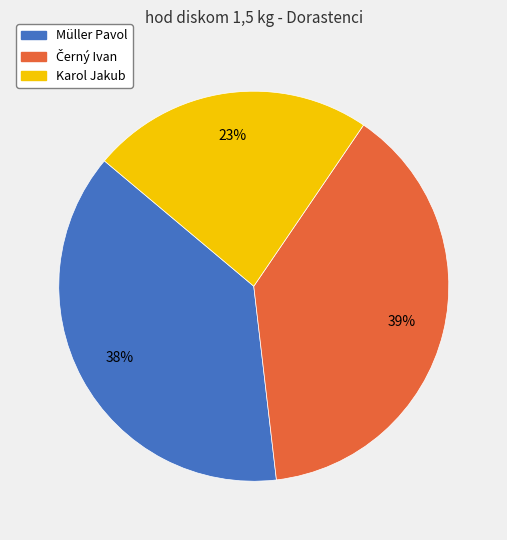

Is there any slice that represents more than half of the pie?

No